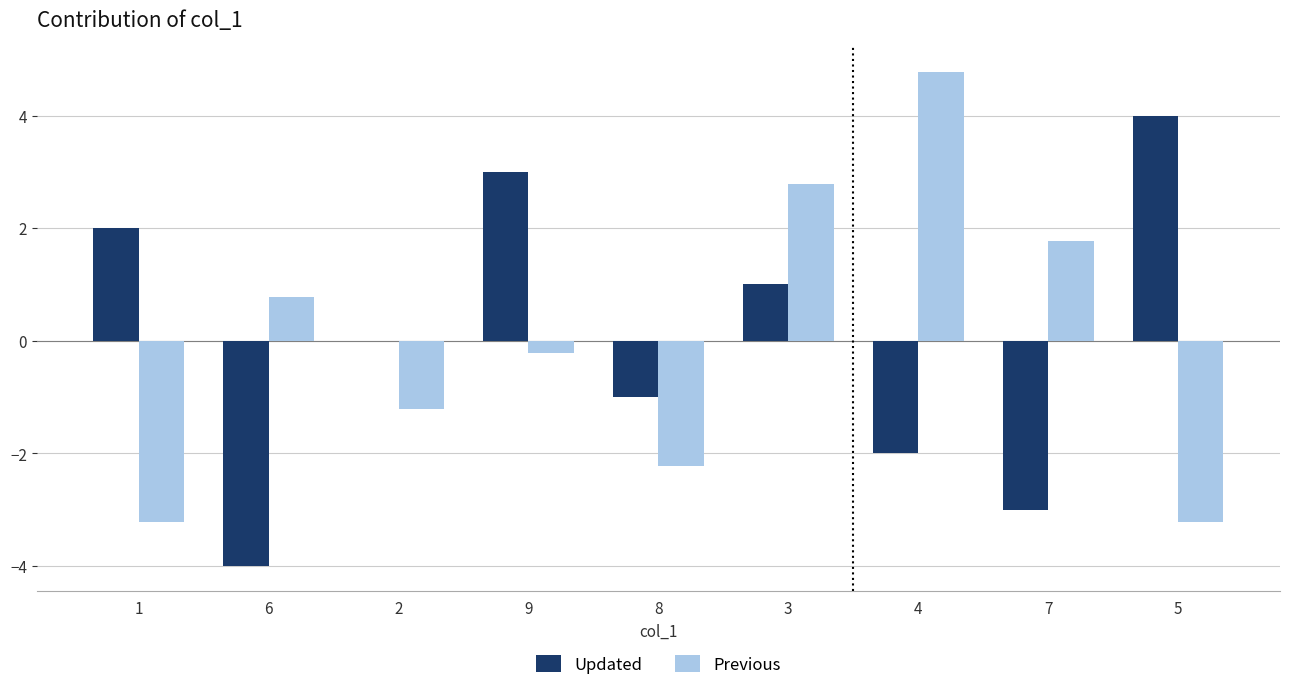

Read the Previous value at 1.

-3.2